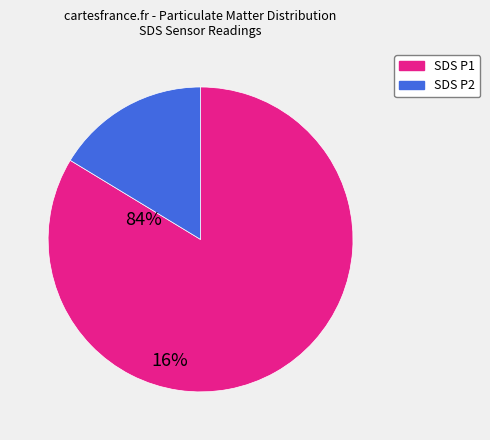

Is there a majority slice in this chart?

Yes